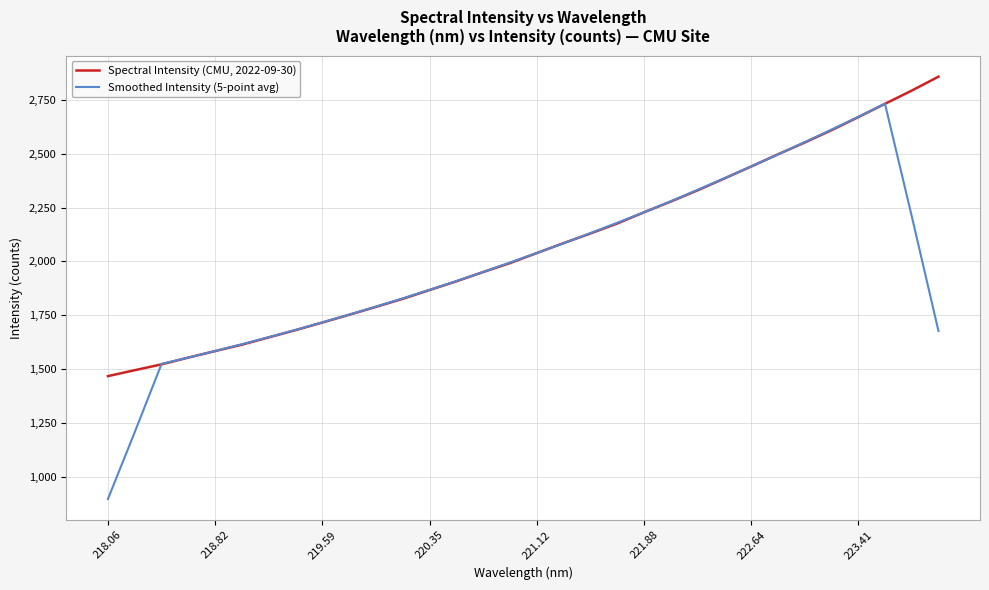

What is the difference between the second highest and second lowest values in the Smoothed Intensity (5-point avg) series?

1463.5